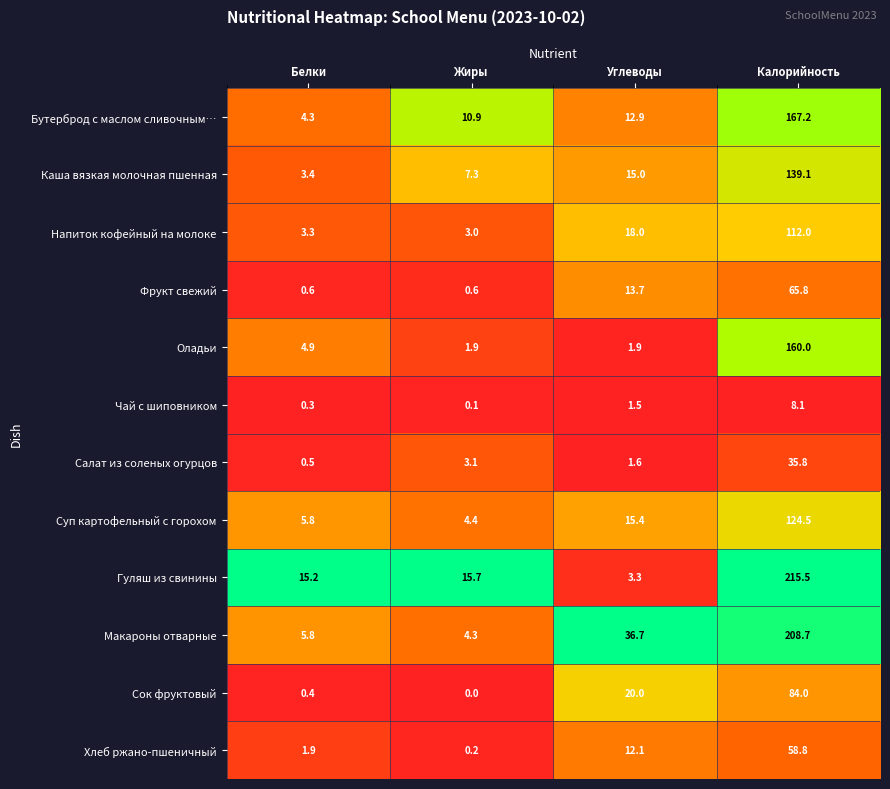

At which label is Чай с шиповником closest to 4?

Углеводы